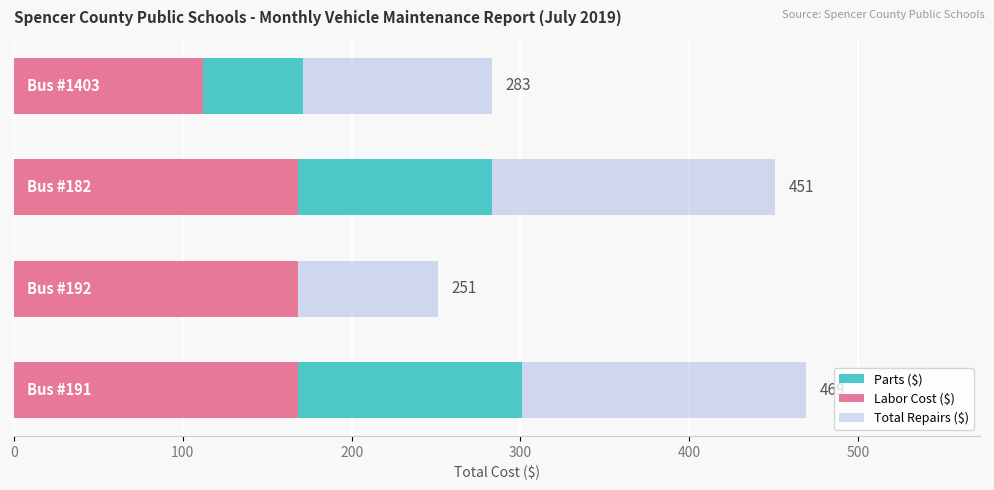

What is the difference between the maximum and minimum values in the Total Repairs ($) series?

218